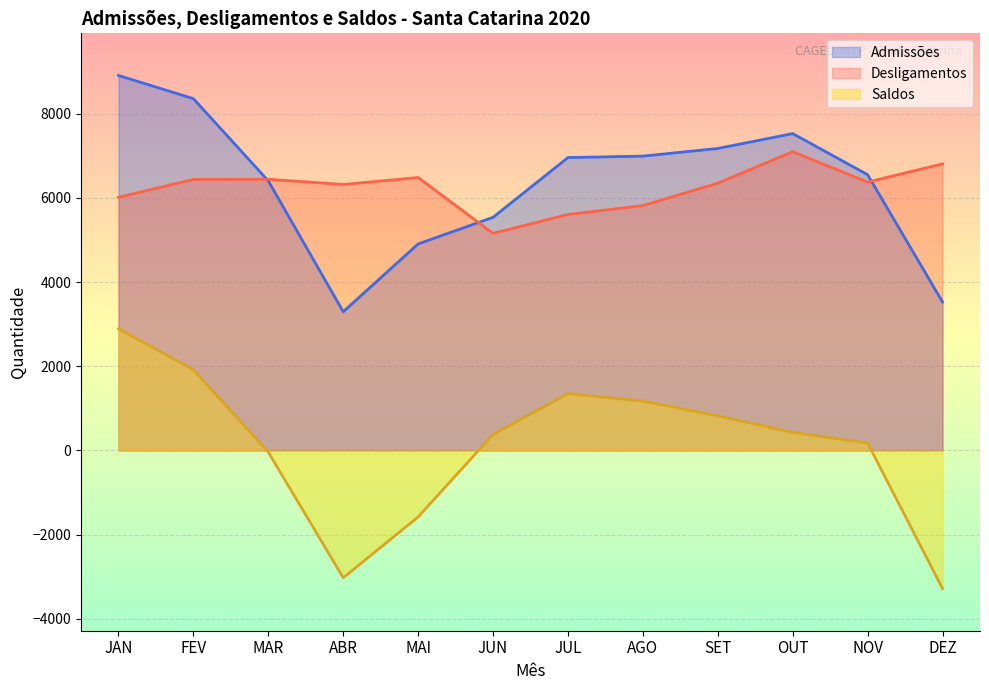

What is the sum of all Admissões values?

76129